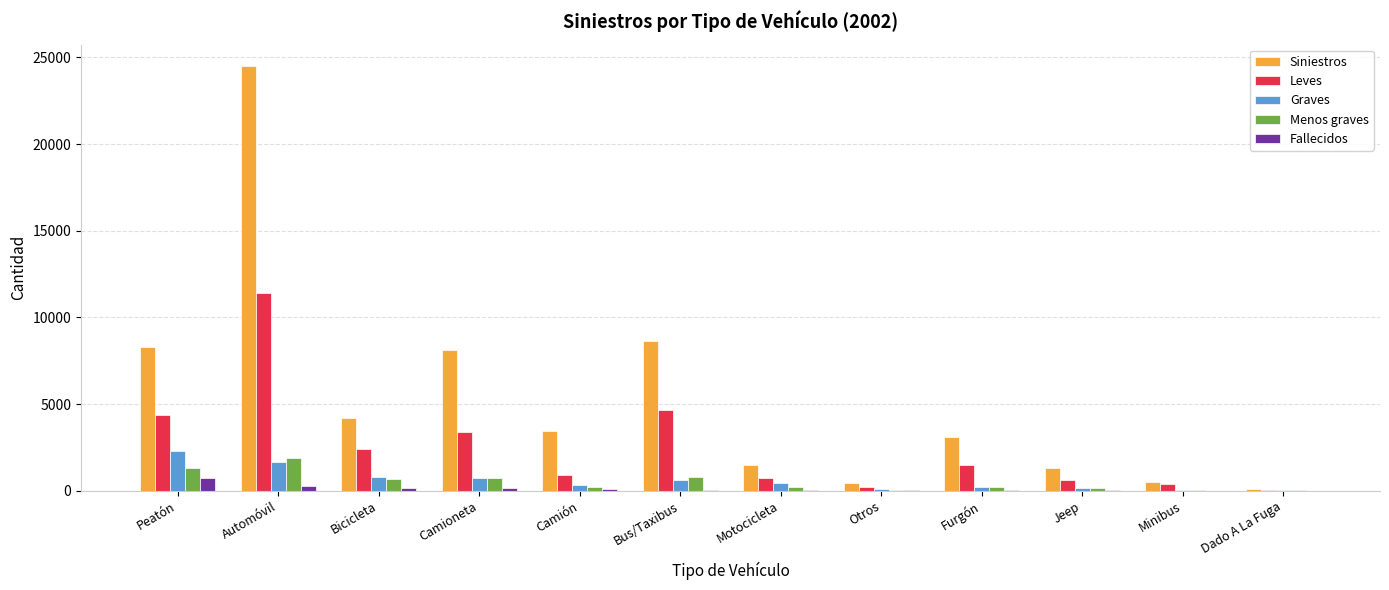

Where does the Menos graves series first go above 225?

Peatón